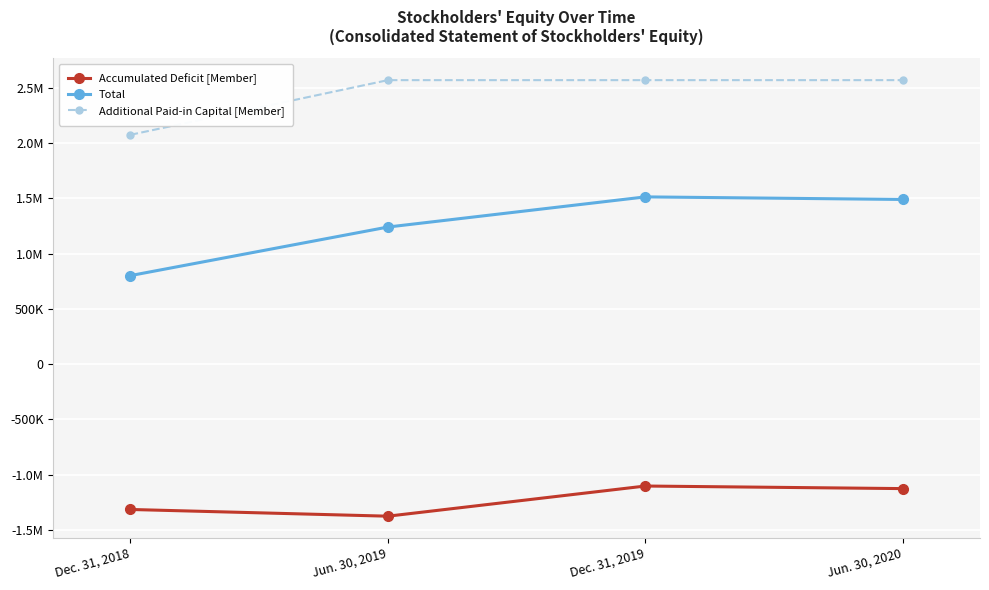

What are all the series names shown in the legend?

Accumulated Deficit [Member], Total, Additional Paid-in Capital [Member]